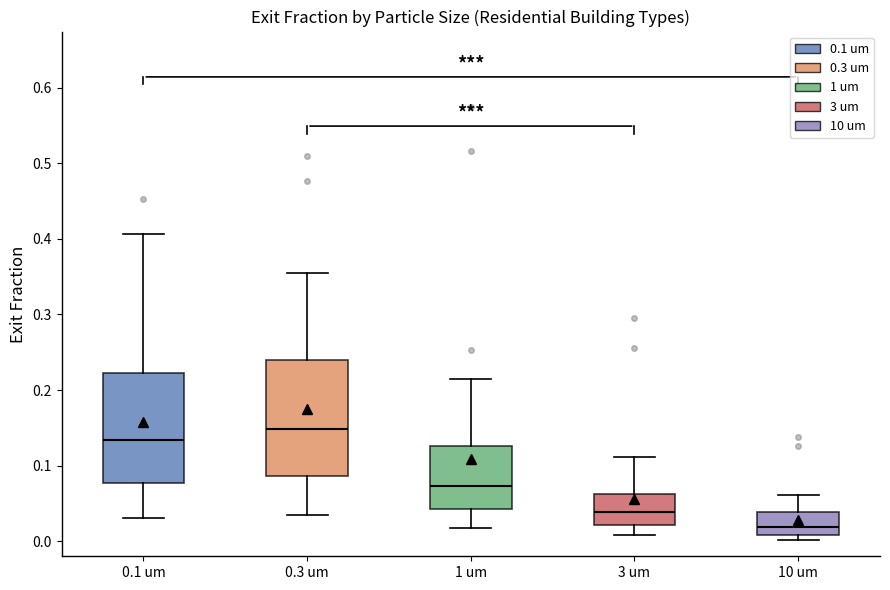

Reading left to right, transcribe this box plot: for each box, give where its median line is, the range the box spans, and where its two whiskers end, as read against the y-axis. The values are not printed on the chart, so give them approximately, as read against the axis.

0.1 um: median 0.13, box 0.08 to 0.22, whiskers 0.03 to 0.41
0.3 um: median 0.15, box 0.09 to 0.24, whiskers 0.03 to 0.36
1 um: median 0.07, box 0.04 to 0.13, whiskers 0.02 to 0.22
3 um: median 0.04, box 0.02 to 0.06, whiskers 0.01 to 0.11
10 um: median 0.02, box 0.01 to 0.04, whiskers 0.00 to 0.06